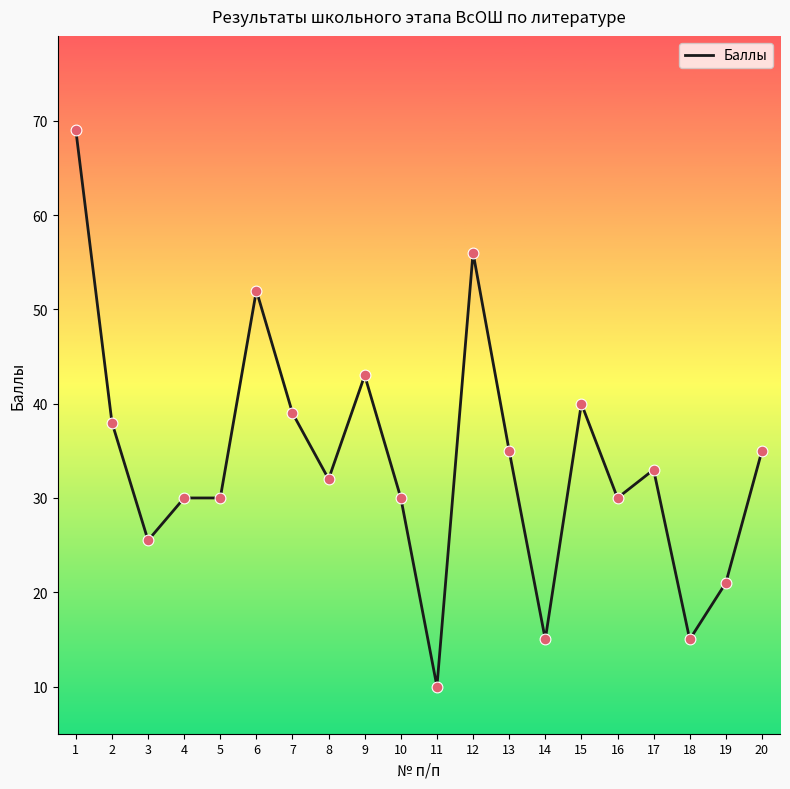

Which has a higher value, 17 or 13?

13